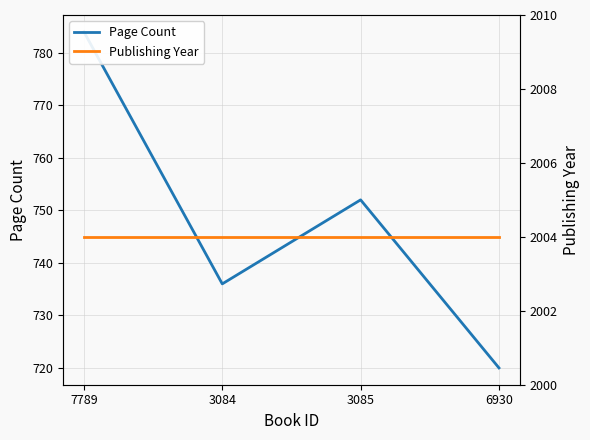

Is the value of Page Count at 6930 greater than the value of Publishing Year at 6930?

No